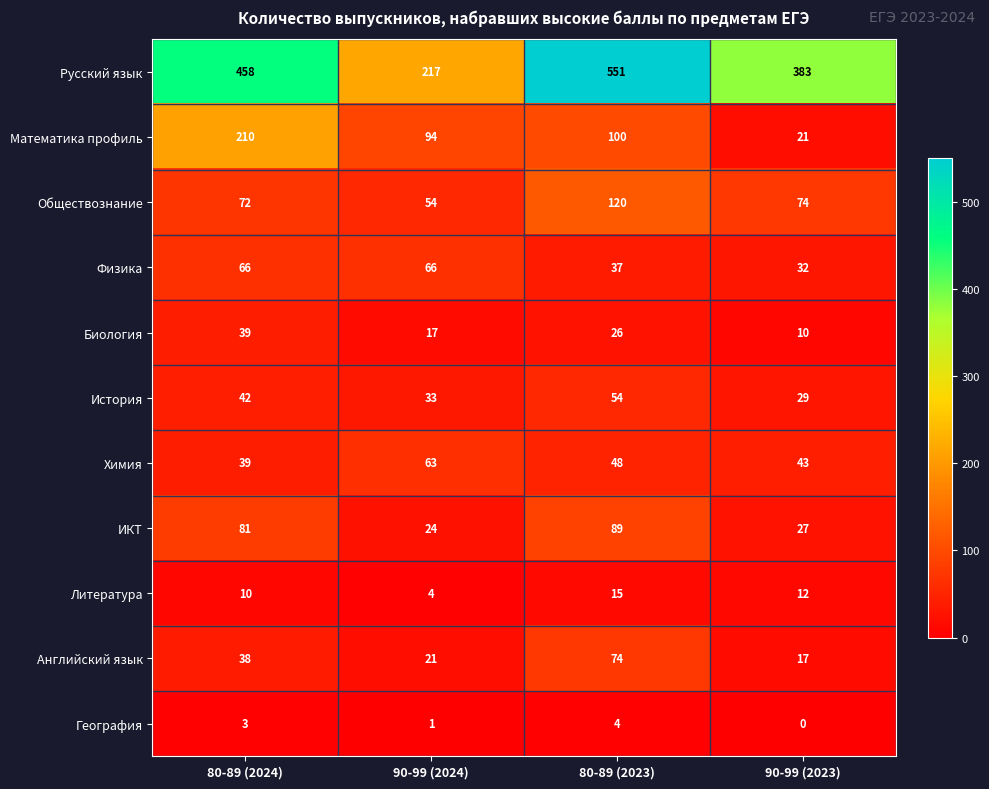

What is the spread (max minus min) of values at 90-99 (2023)?

383